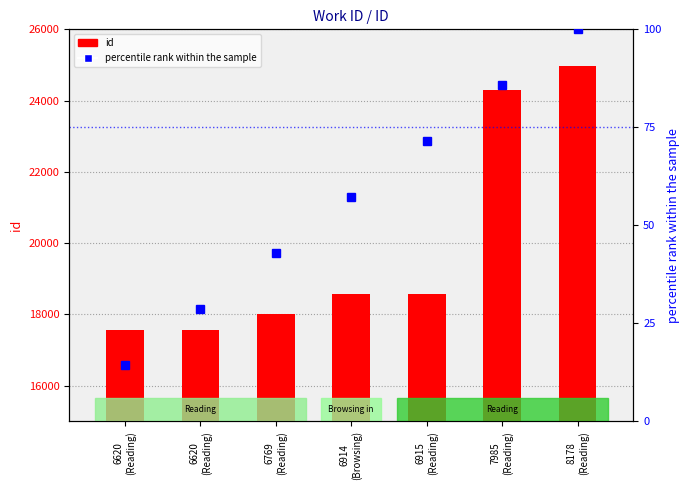

What is the minimum value for id?

17556.0